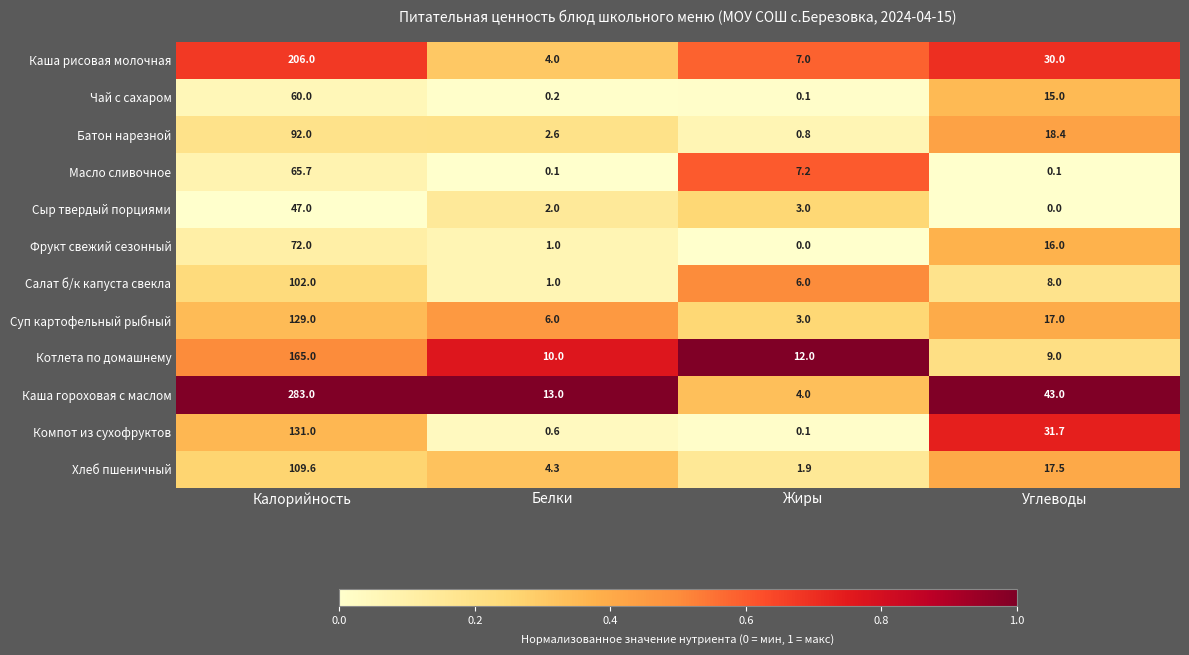

Where does the Котлета по домашнему series first go above 12?

Калорийность